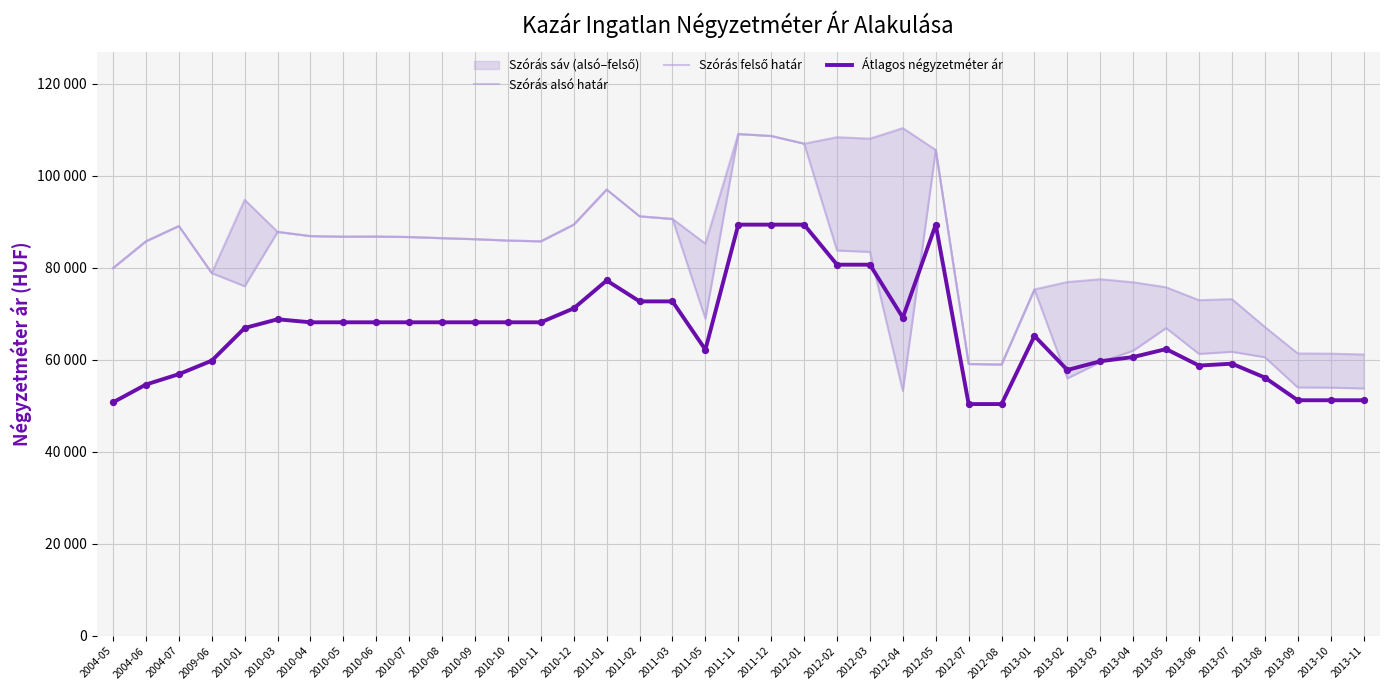

At how many categories does at least one series exceed 80275?

24